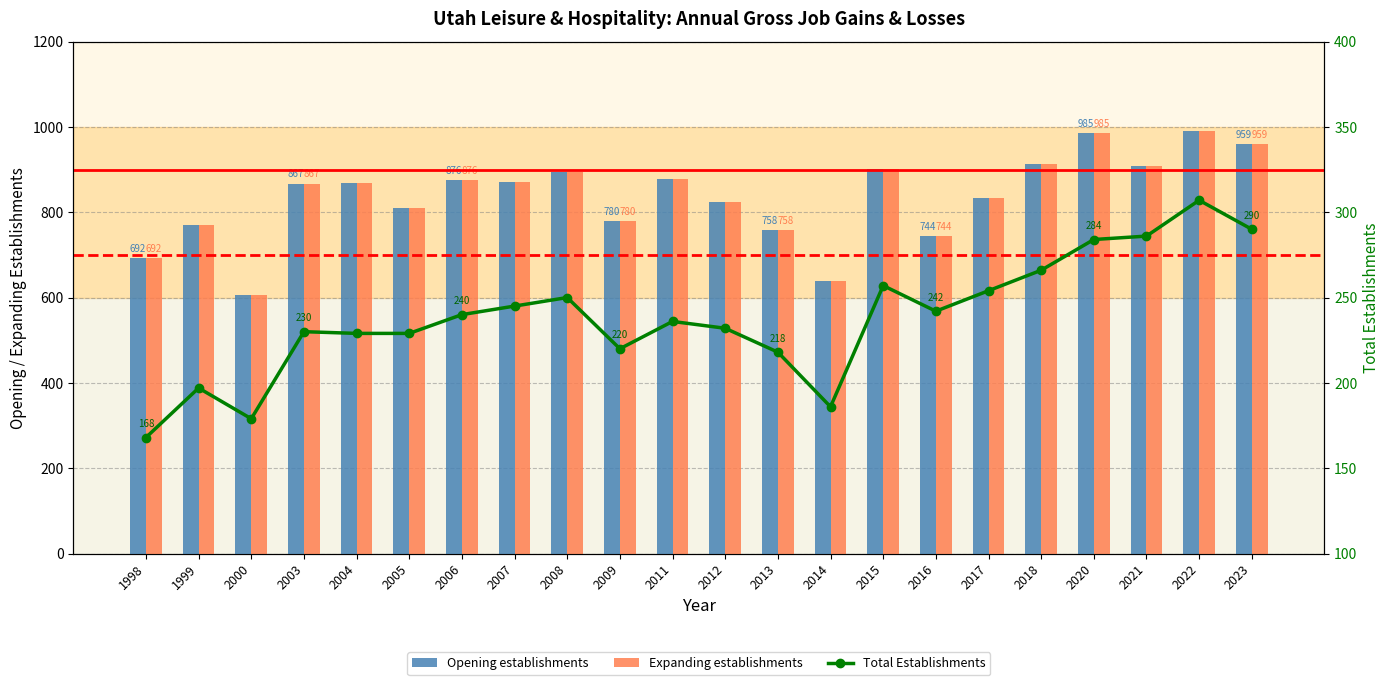

What are all the series names shown in the legend?

Opening establishments, Expanding establishments, Total Establishments